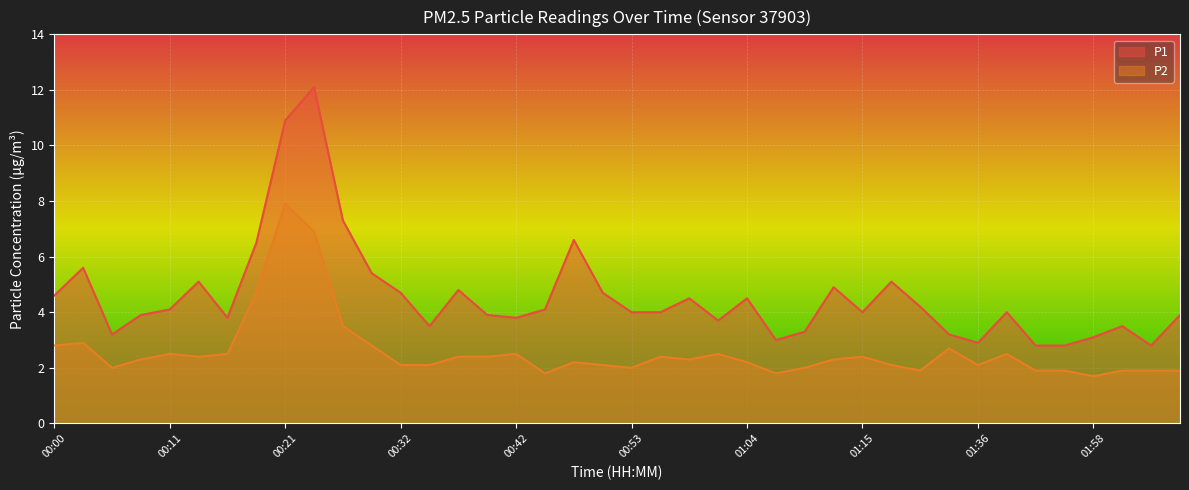

What is the sum of all P1 values?

182.8